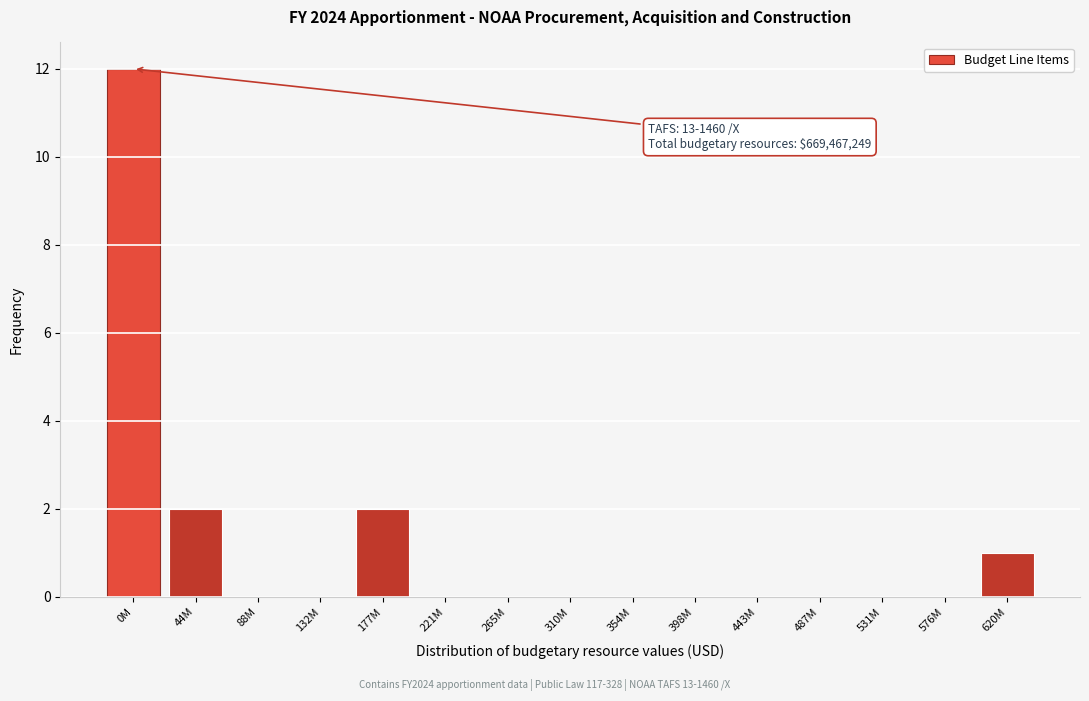

Reading left to right, extract all data points from this chart.

0M=12	44M=2	88M=0	132M=0	177M=2	221M=0	265M=0	310M=0	354M=0	398M=0	443M=0	487M=0	531M=0	576M=0	620M=1